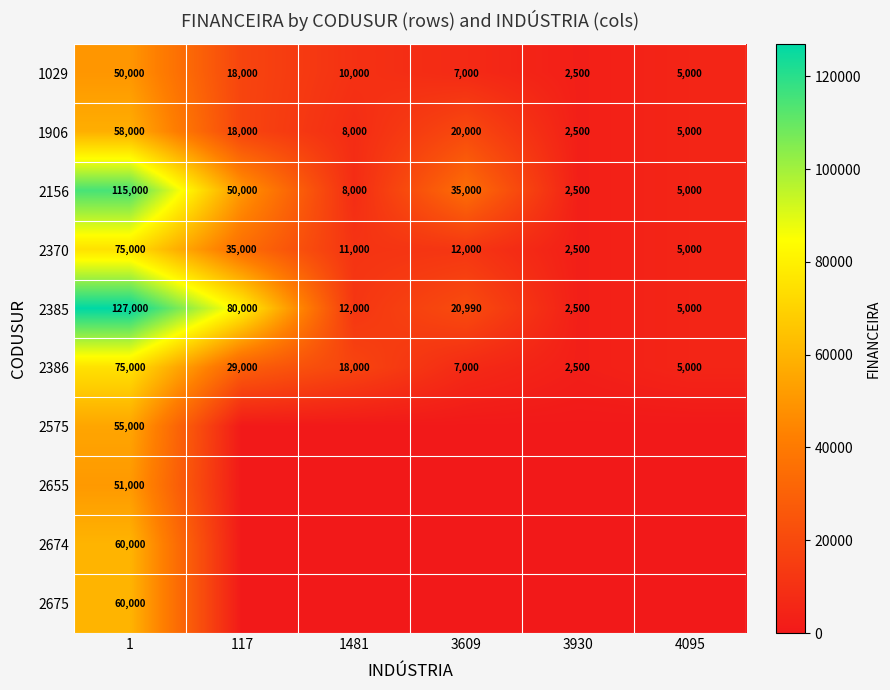

The 2386 series shows 40482 at 1. True or false?

False